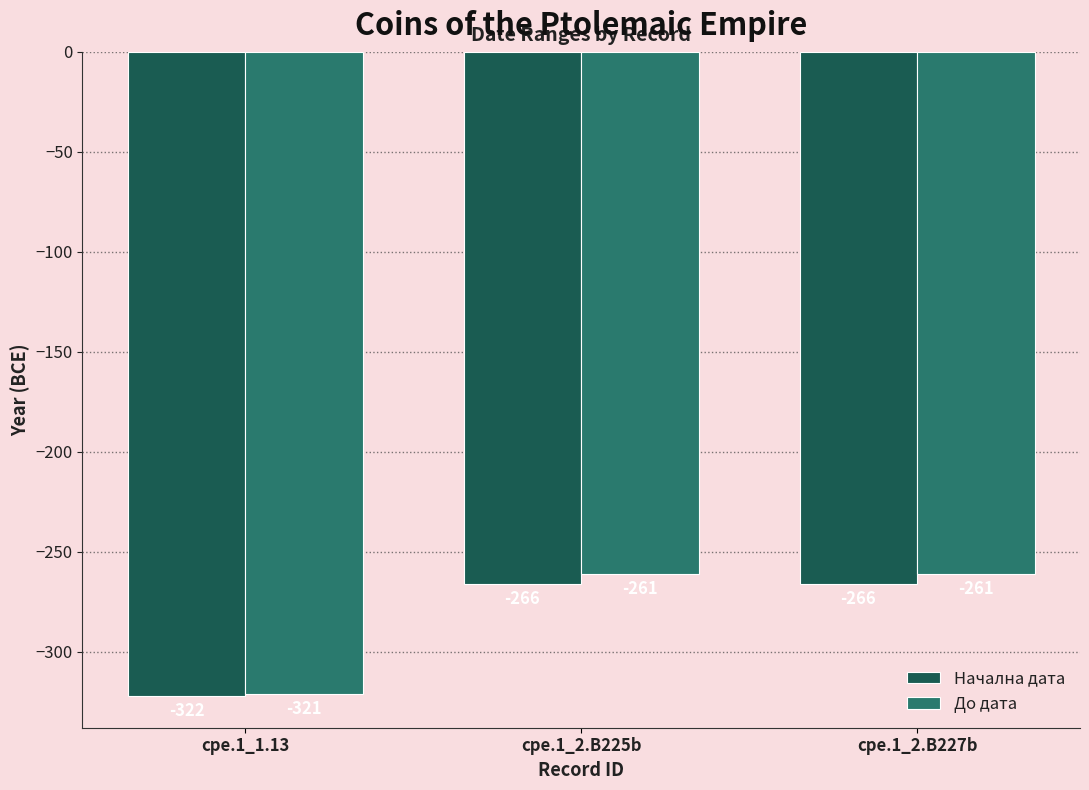

Reading left to right, what are all the values shown in this chart?

Начална дата: cpe.1_1.13=-322	cpe.1_2.B225b=-266	cpe.1_2.B227b=-266
До дата: cpe.1_1.13=-321	cpe.1_2.B225b=-261	cpe.1_2.B227b=-261